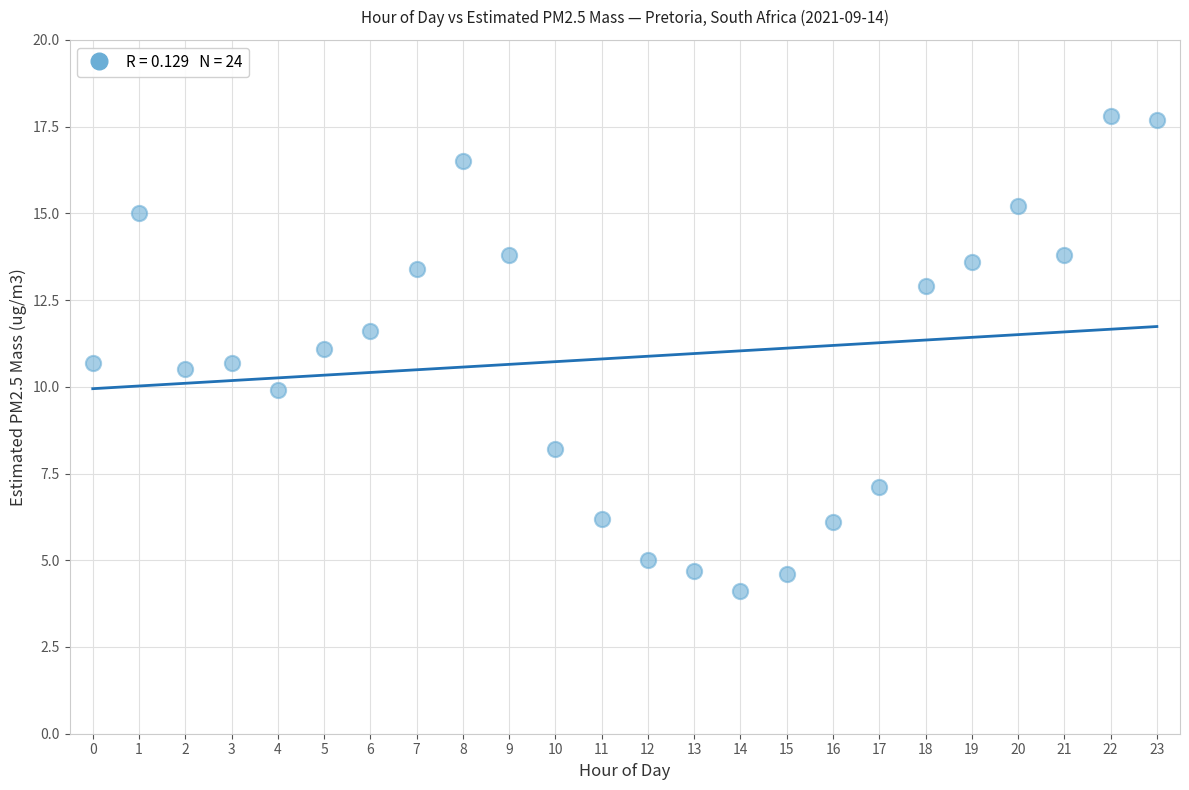

What is the range of Y values (max minus min)?

13.7